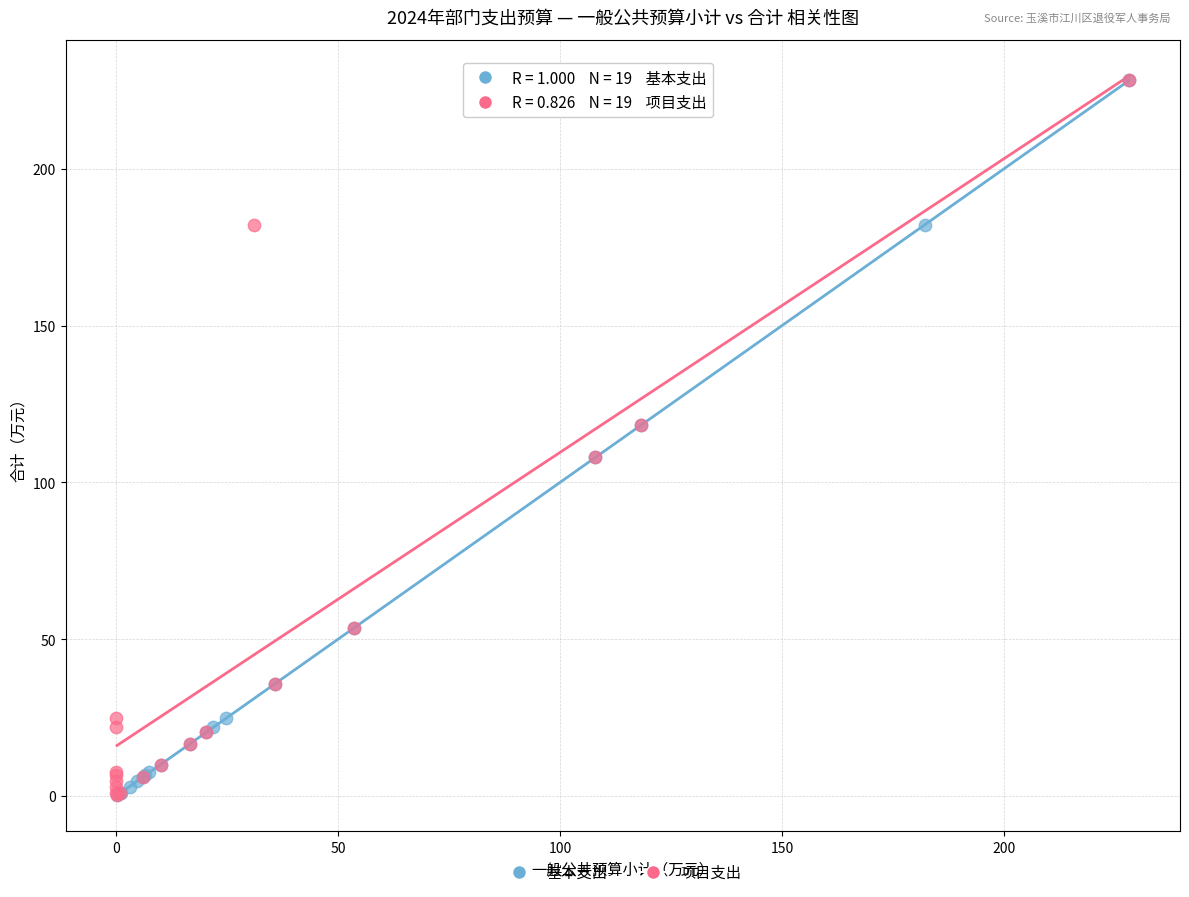

What are all the series names shown in the legend?

基本支出, 项目支出